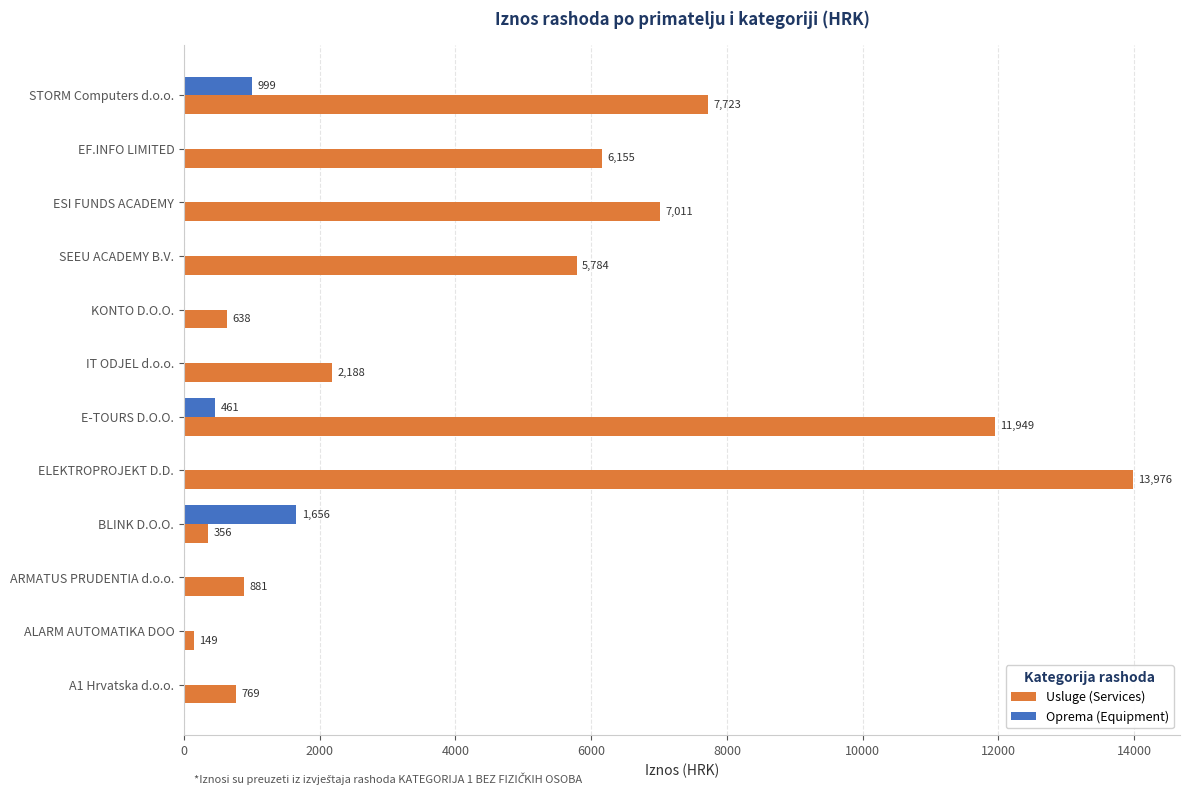

What are all the series names shown in the legend?

Usluge (Services), Oprema (Equipment)